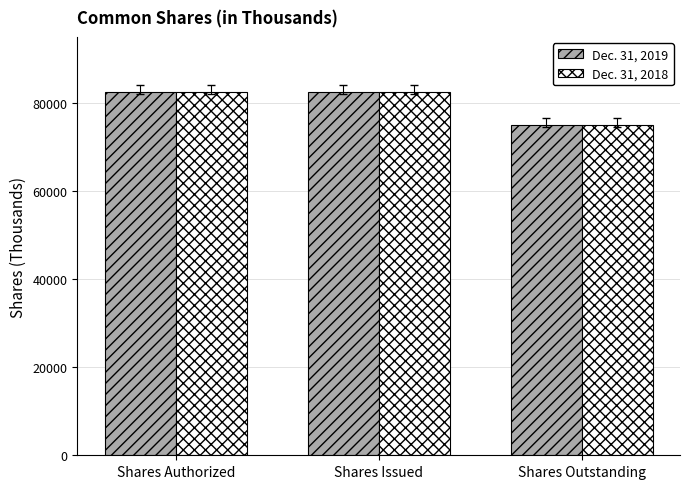

At Shares Outstanding, list the series in order from largest to smallest.

Dec. 31, 2018, Dec. 31, 2019